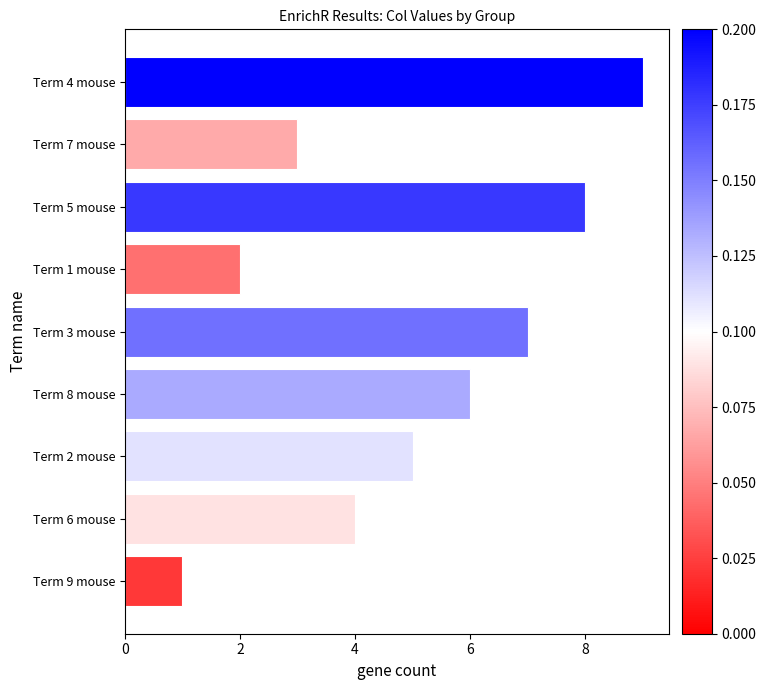

What is the average value?

5